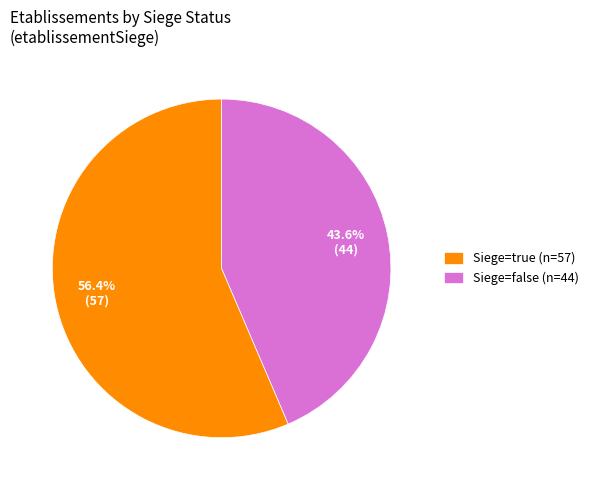

Rank the categories by value from lowest to highest.

Siege=false (n=44), Siege=true (n=57)